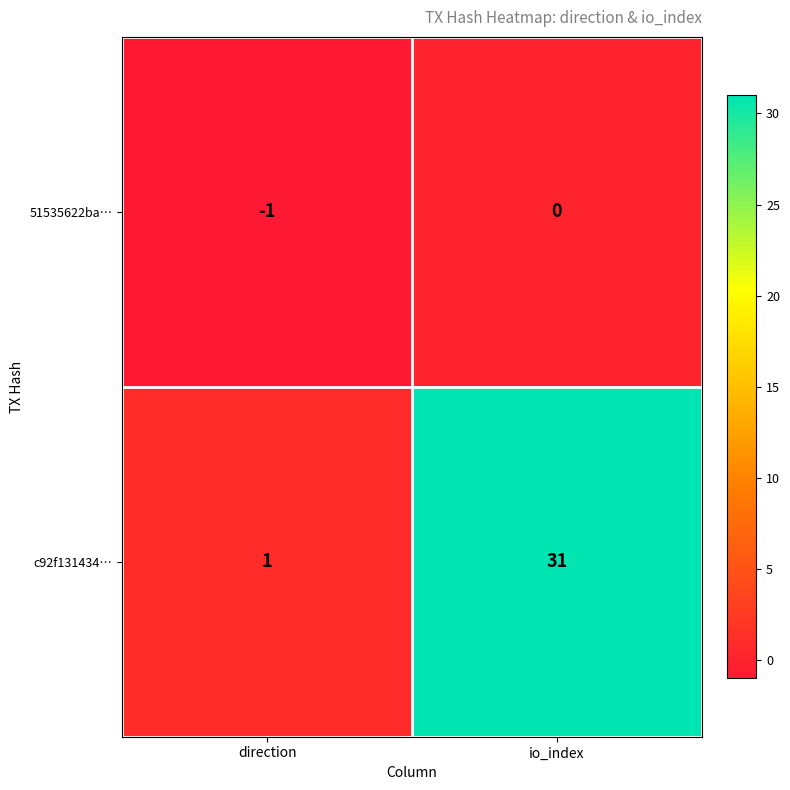

Rank the series by their maximum value, from lowest to highest.

51535622ba…, c92f131434…